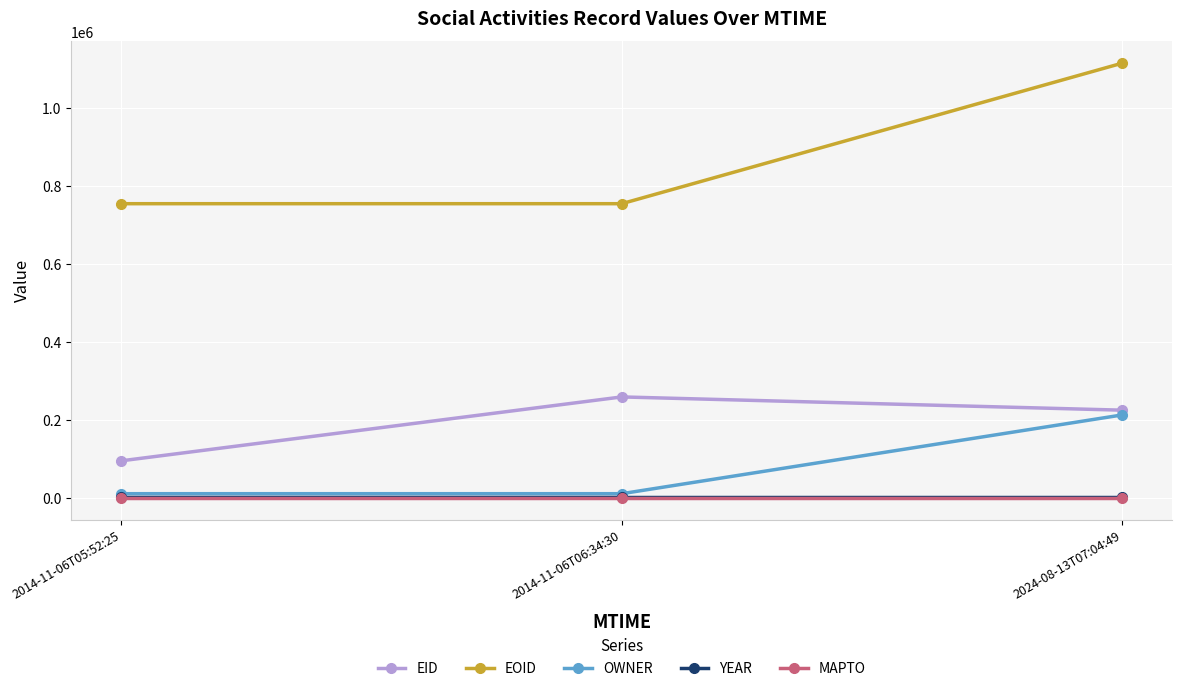

Between 2014-11-06T06:34:30 and 2024-08-13T07:04:49, which series saw the biggest shift?

EOID